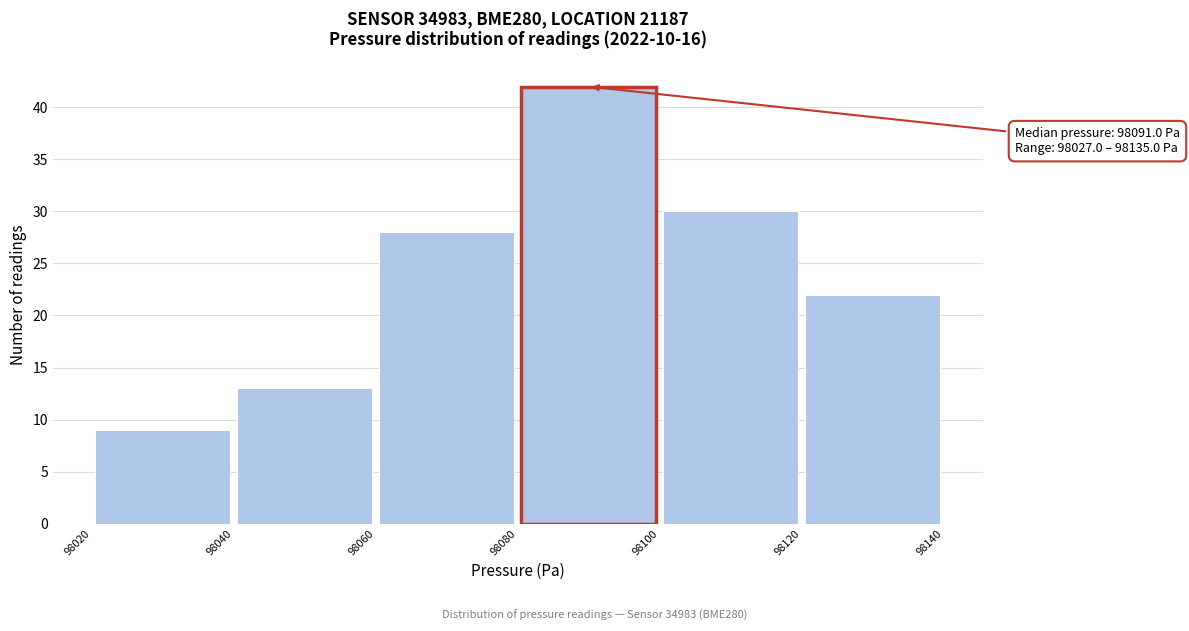

Over which range of the x-axis is the bar tallest?

98080 to 98100